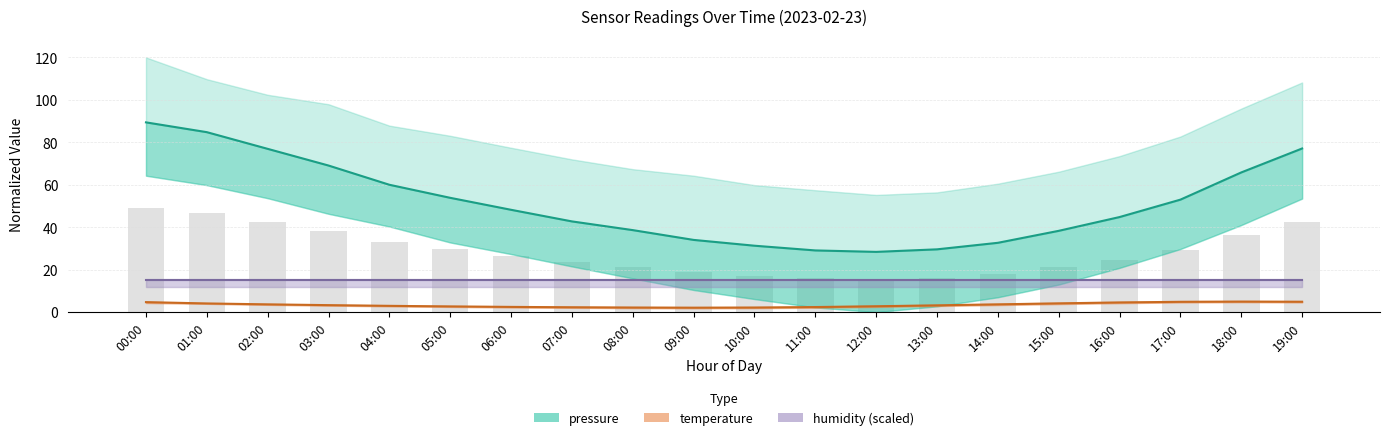

Reading right to left, list all the values displayed in this chart.

pressure: 19:00=77.1	18:00=65.8	17:00=53.0	16:00=44.8	15:00=38.3	14:00=32.6	13:00=29.6	12:00=28.4	11:00=29.1	10:00=31.3	09:00=34.0	08:00=38.6	07:00=42.7	06:00=48.2	05:00=53.8	04:00=60.0	03:00=69.1	02:00=76.9	01:00=84.8	00:00=89.4
temperature: 19:00=4.9	18:00=5.0	17:00=4.8	16:00=4.5	15:00=4.1	14:00=3.6	13:00=3.2	12:00=2.8	11:00=2.4	10:00=2.1	09:00=2.1	08:00=2.1	07:00=2.3	06:00=2.5	05:00=2.7	04:00=3.0	03:00=3.3	02:00=3.6	01:00=4.1	00:00=4.7
humidity (scaled): 19:00=15.0	18:00=15.0	17:00=15.0	16:00=15.0	15:00=15.0	14:00=15.0	13:00=15.0	12:00=15.0	11:00=15.0	10:00=15.0	09:00=15.0	08:00=15.0	07:00=15.0	06:00=15.0	05:00=15.0	04:00=15.0	03:00=15.0	02:00=15.0	01:00=15.0	00:00=15.0